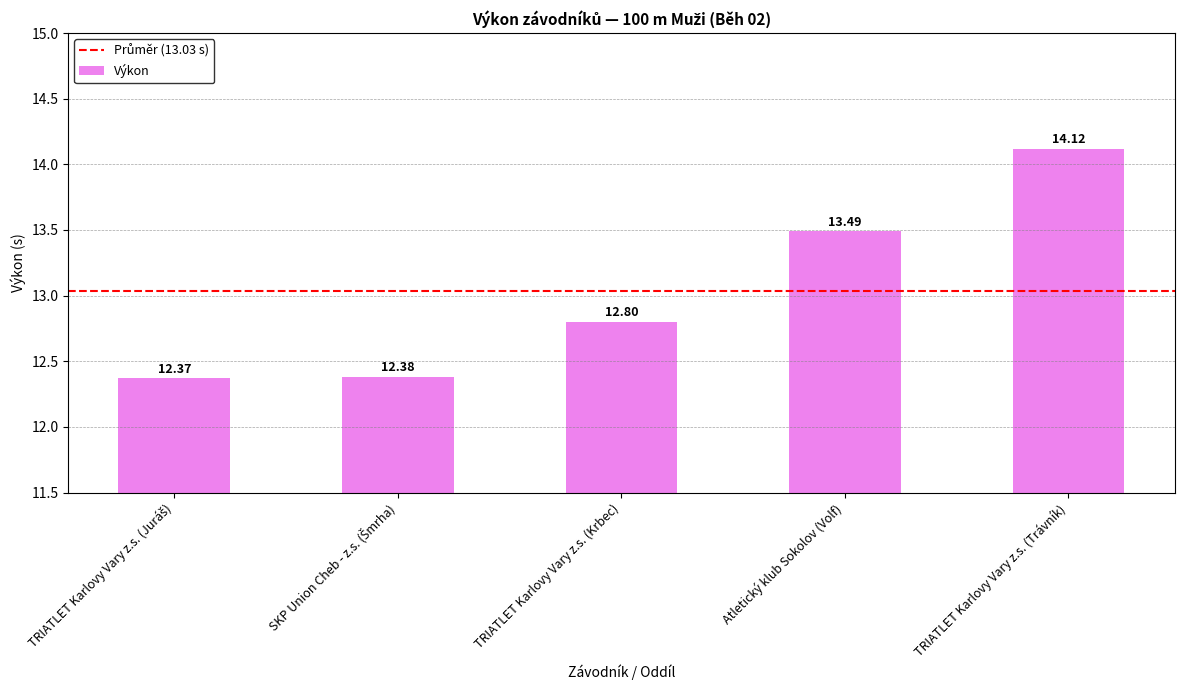

What is the sum of all values?

65.2